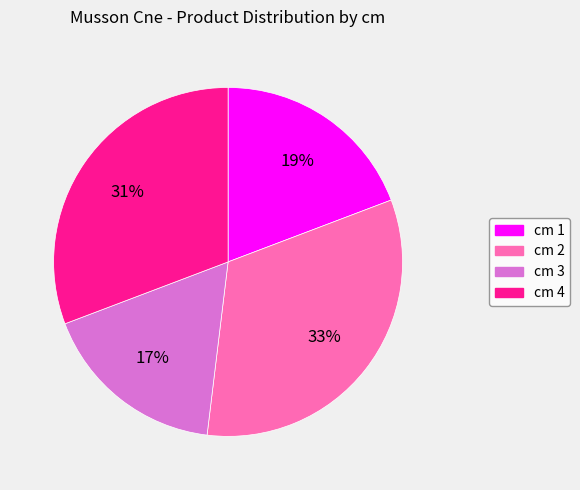

Combined, do cm 1 and cm 3 account for over 50%?

No